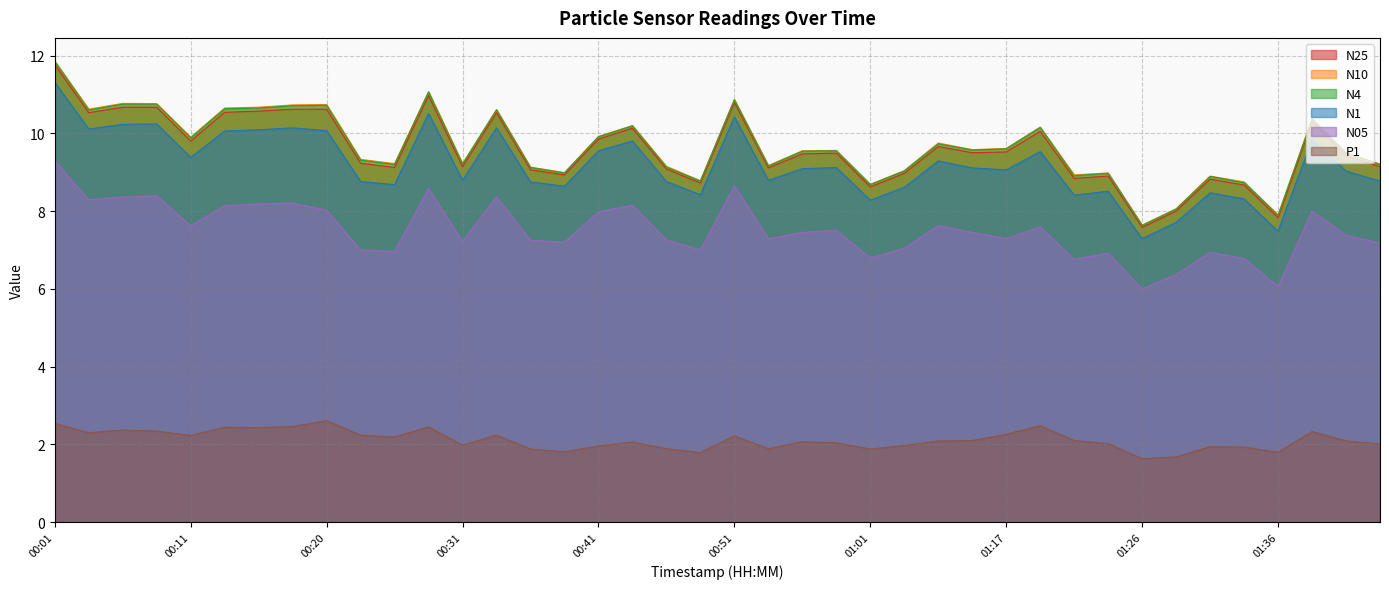

What is the difference between the N1 values at 00:51 and 00:59?

1.3